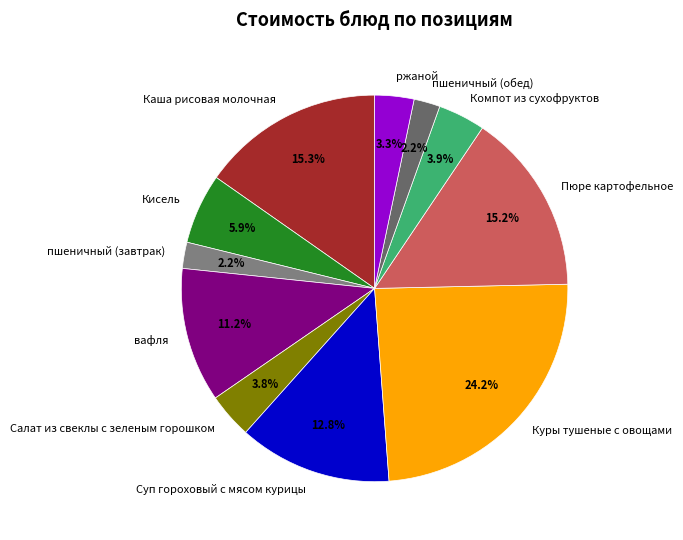

Approximately how many times larger is the value at Каша рисовая молочная compared to Кисель?

2.6